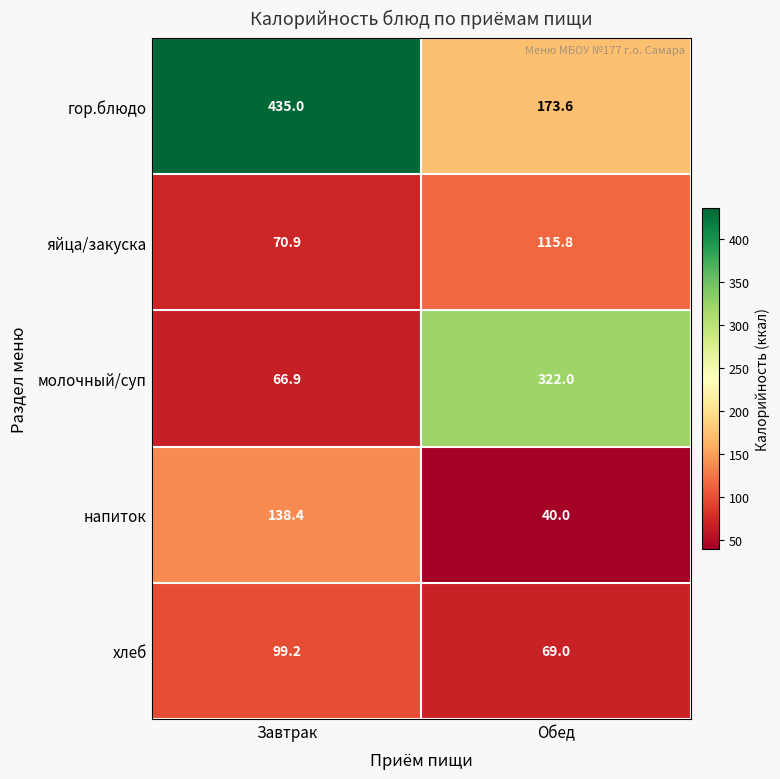

Which series has the largest total across all categories?

гор.блюдо